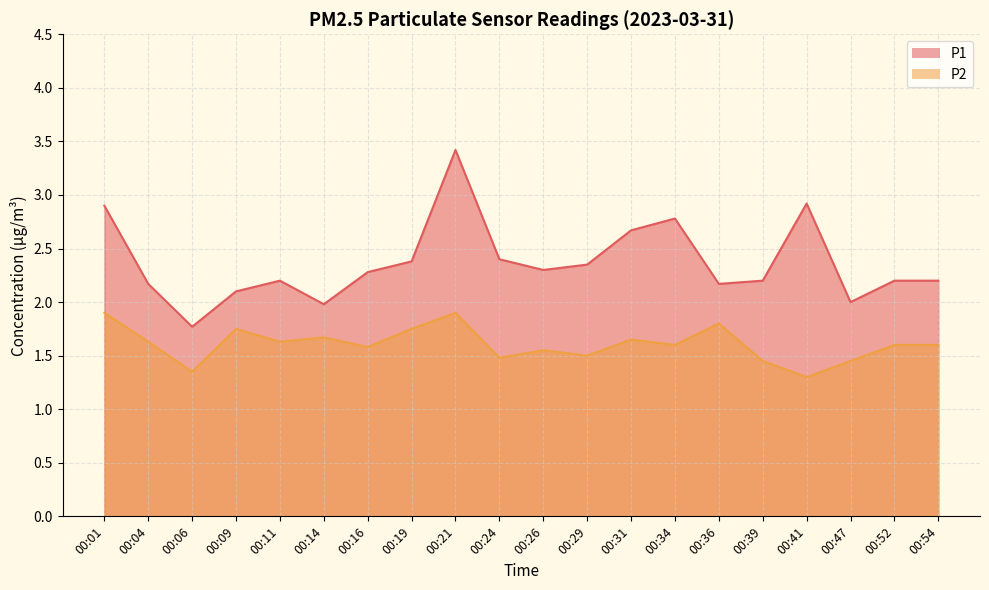

Where is the first local minimum for P2?

00:06